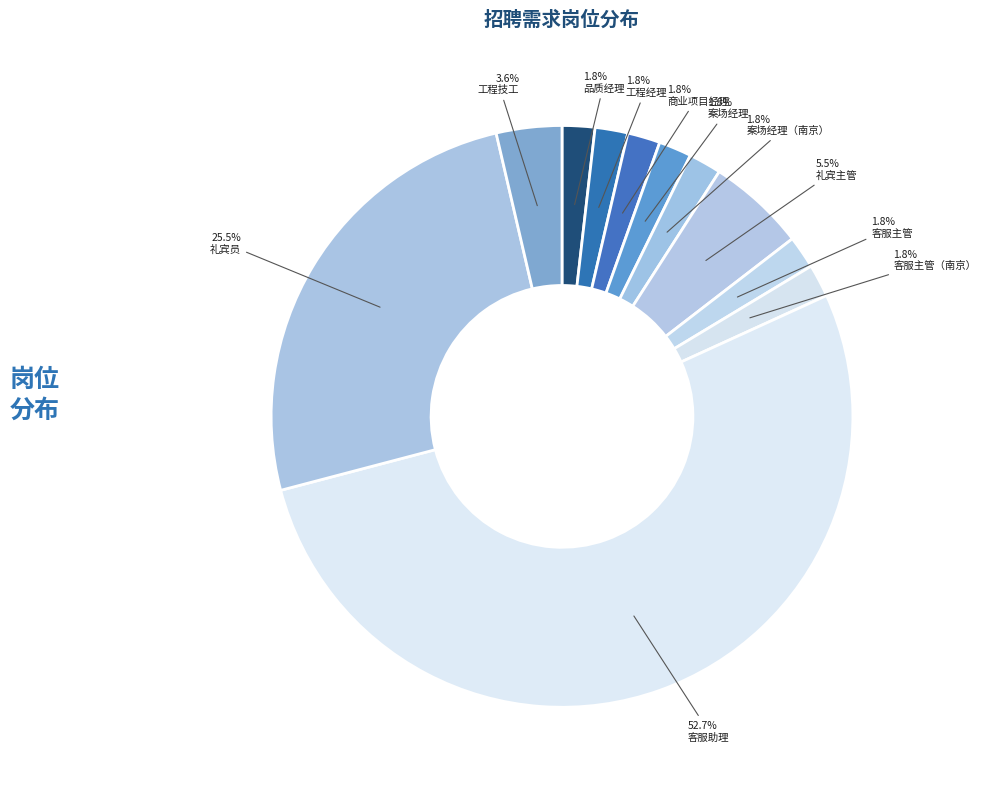

To the nearest percent, what is the average slice percentage?

9%